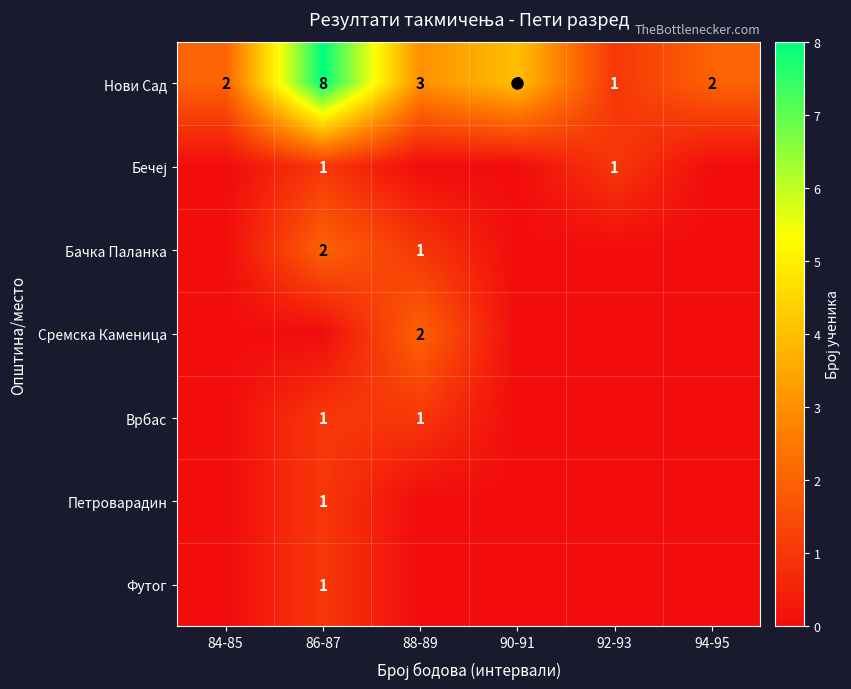

Is it true that Нови Сад equals 2 at 94-95?

True